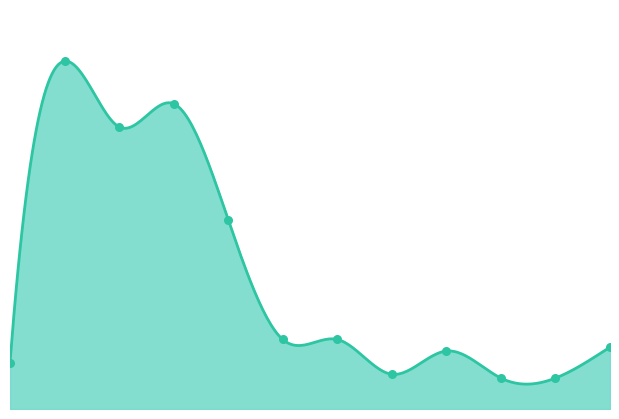

Which series has the largest Y range (max minus min)?

Series1